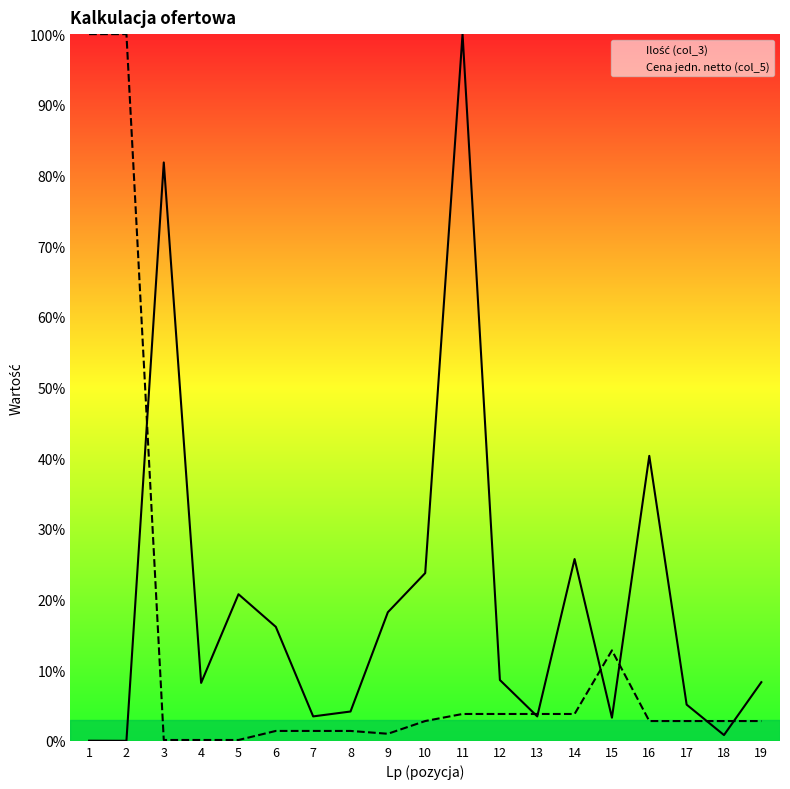

Between 9 and 14, which series saw the biggest shift?

Ilość (col_3)